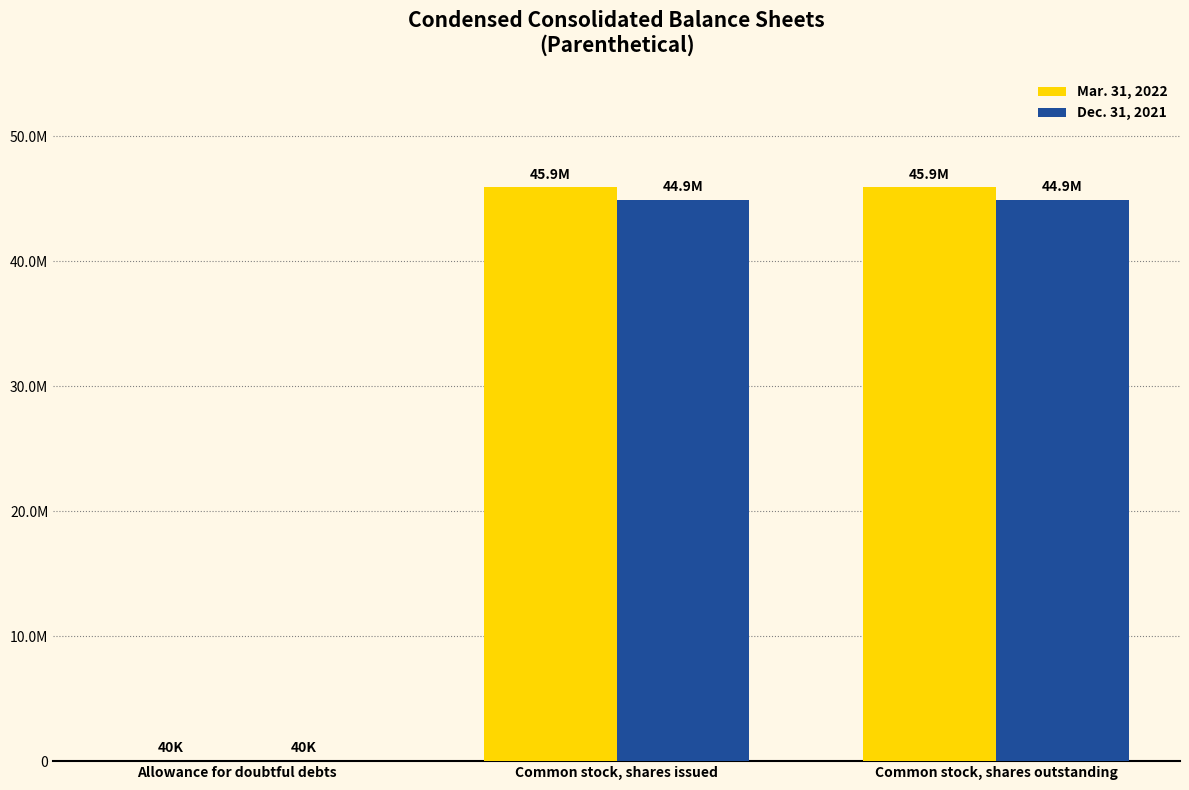

Which has a higher value, Allowance for doubtful debts or Common stock, shares outstanding?

Common stock, shares outstanding